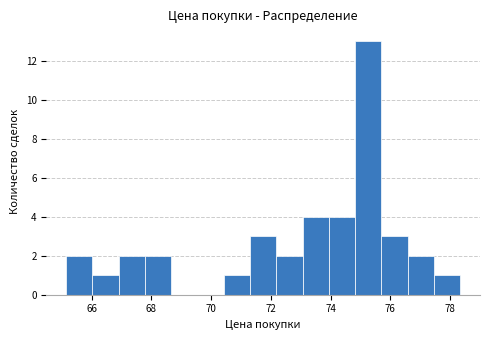

Which range on the x-axis has the tallest bar?

74.8 to 75.8